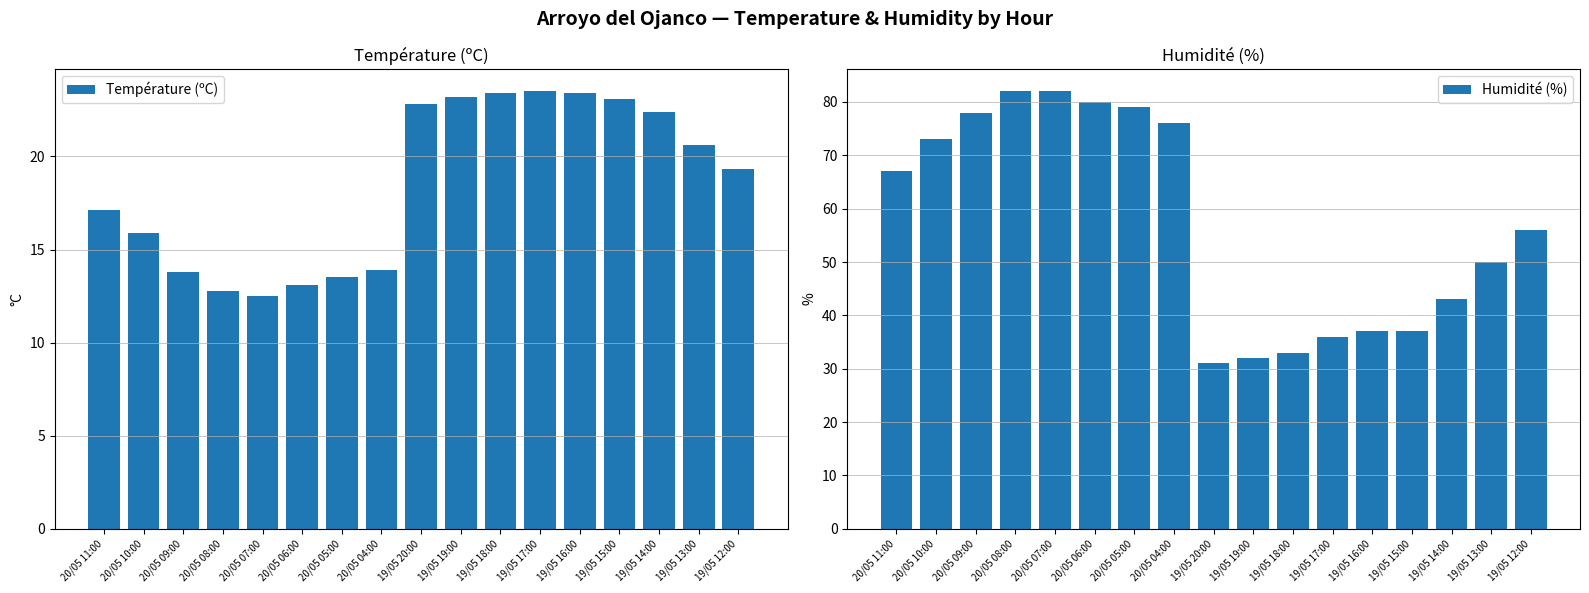

How many data points in Humidité (%) are less than 56?

8